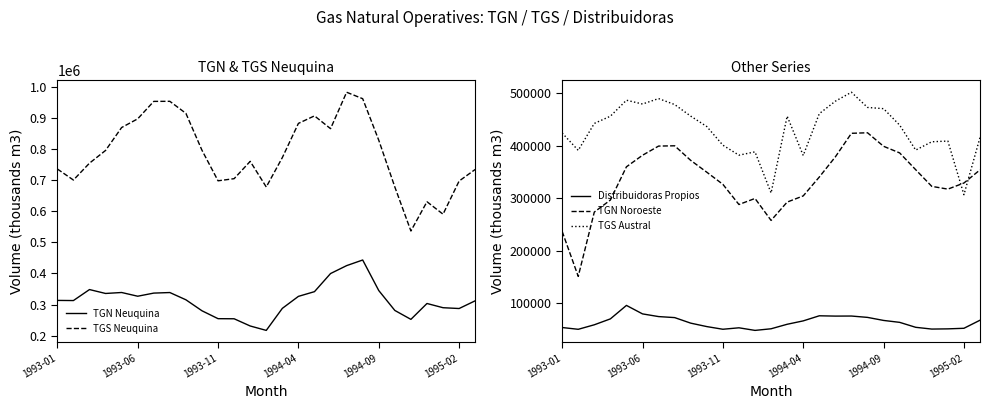

True or false: TGS Austral and Distribuidoras Propios intersect in this chart.

False